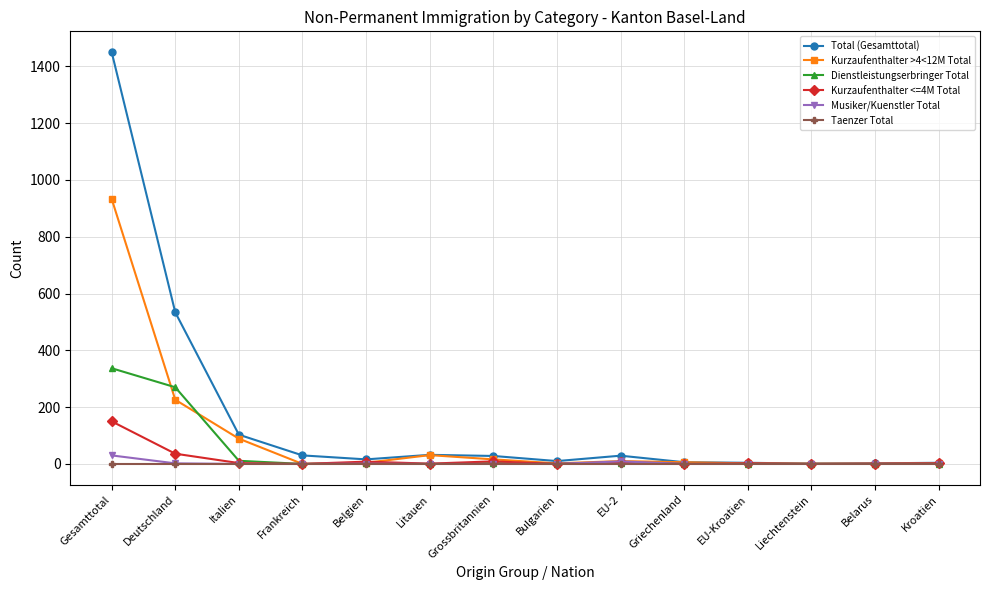

The value of Taenzer Total at Belgien is 0. True or false?

True